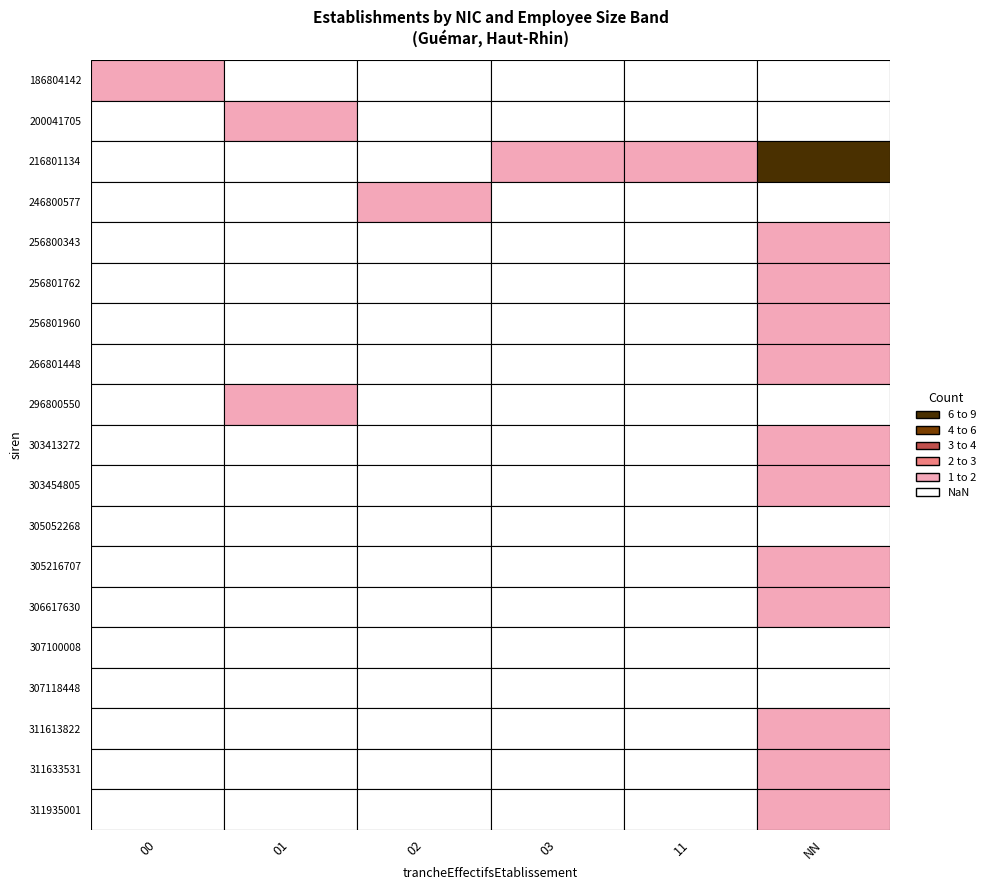

The 256801960 series shows 0 at 216801134. True or false?

True